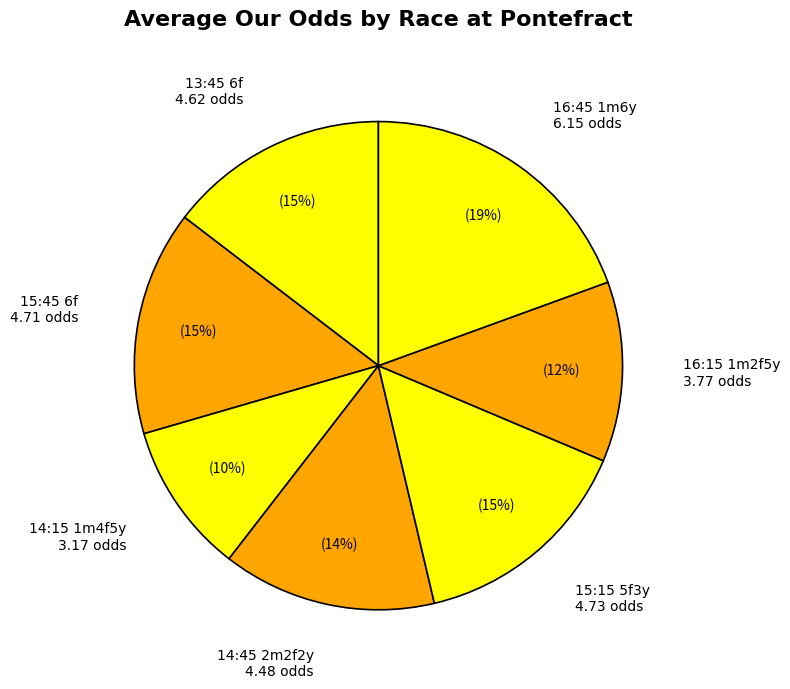

What is the ratio of the value at 14:45 2m2f2y to the value at 16:15 1m2f5y?

1.2